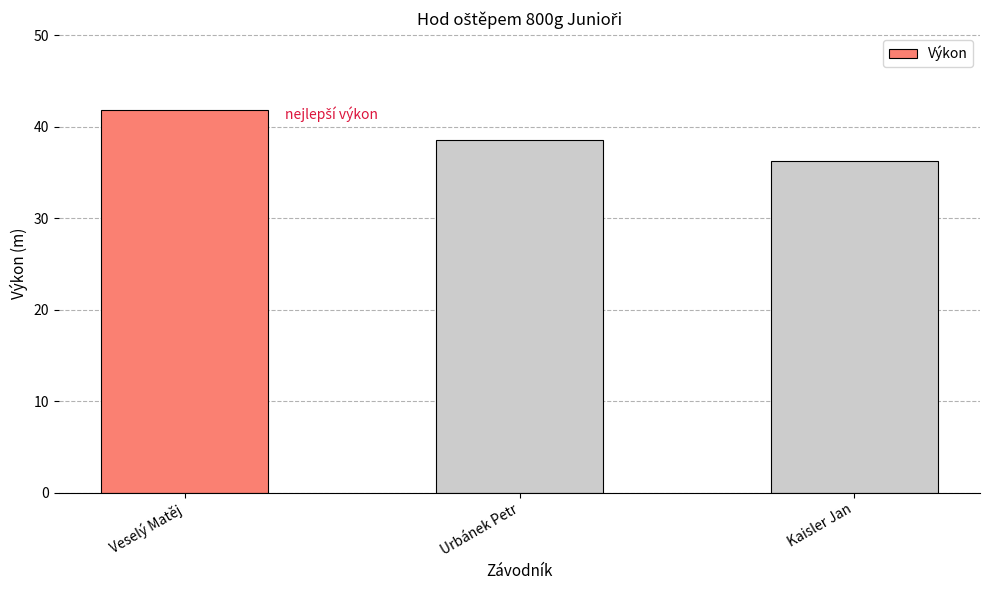

What is the label of the 2nd bar from the left?

Urbánek Petr